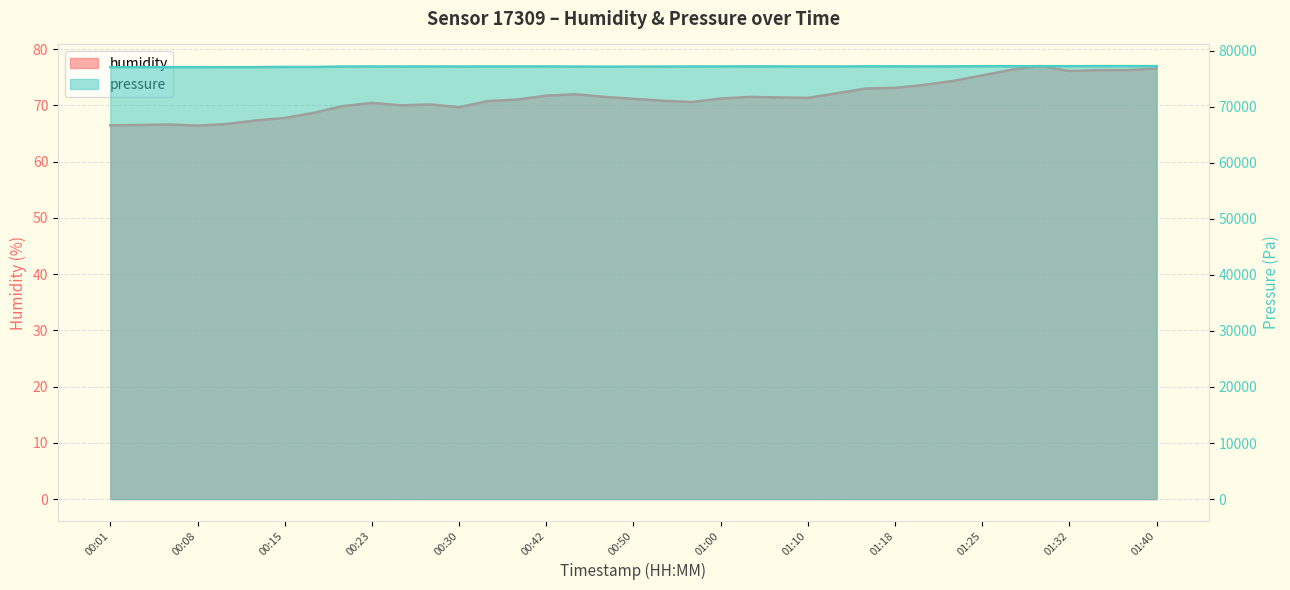

What is the label of the 10th point from the left?

00:23